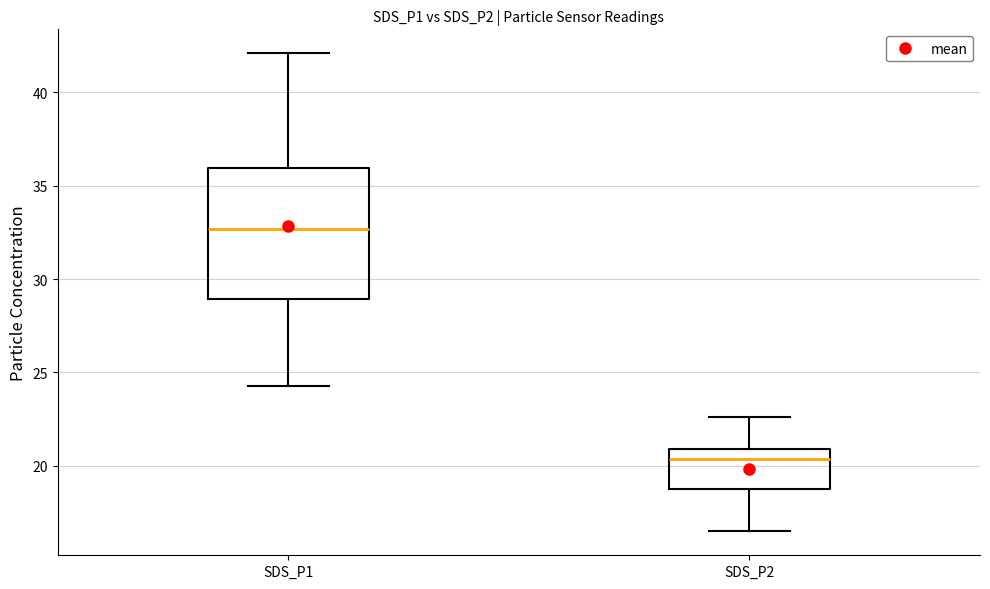

Reading left to right, read every box against the y-axis: the position of its median line, the range the box covers, and the ends of its whiskers. The values are not printed on the chart, so give them approximately, as read against the axis.

SDS_P1: median 32.5, box 29.0 to 36.0, whiskers 24.5 to 42.0
SDS_P2: median 20.5, box 18.5 to 21.0, whiskers 16.5 to 22.5